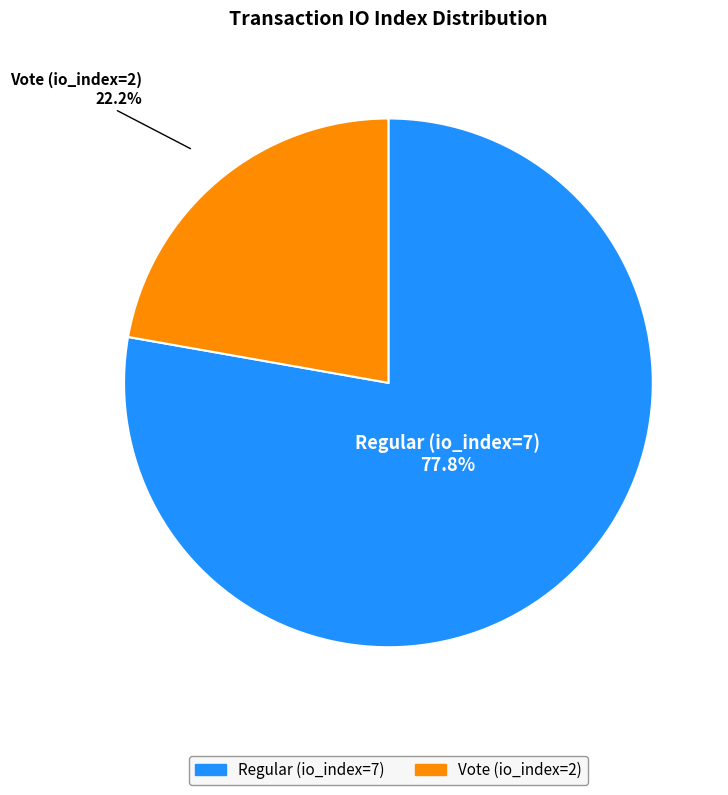

Does any single category account for the majority?

Yes